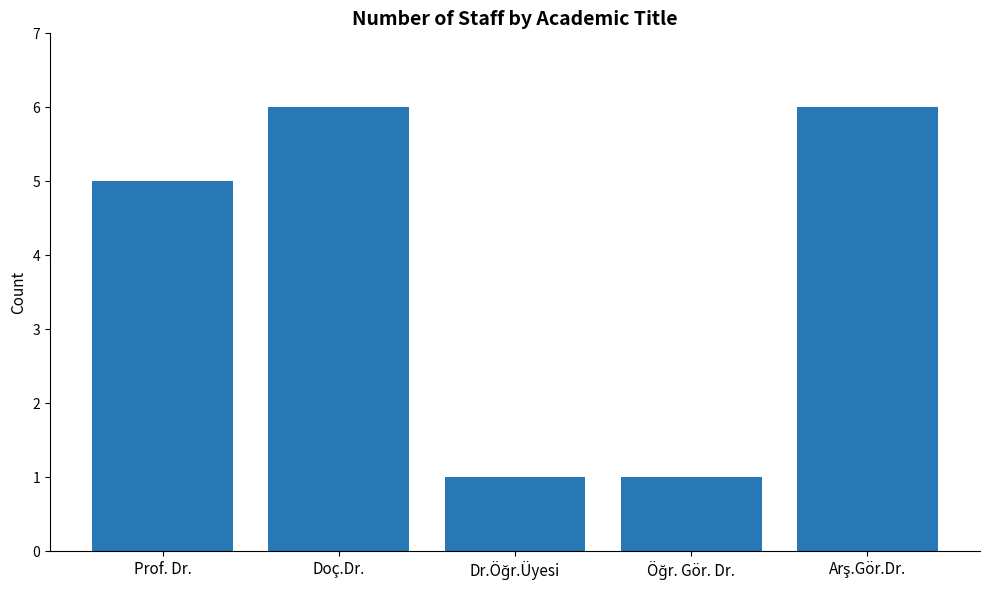

What is the label of the 1st bar from the left?

Prof. Dr.